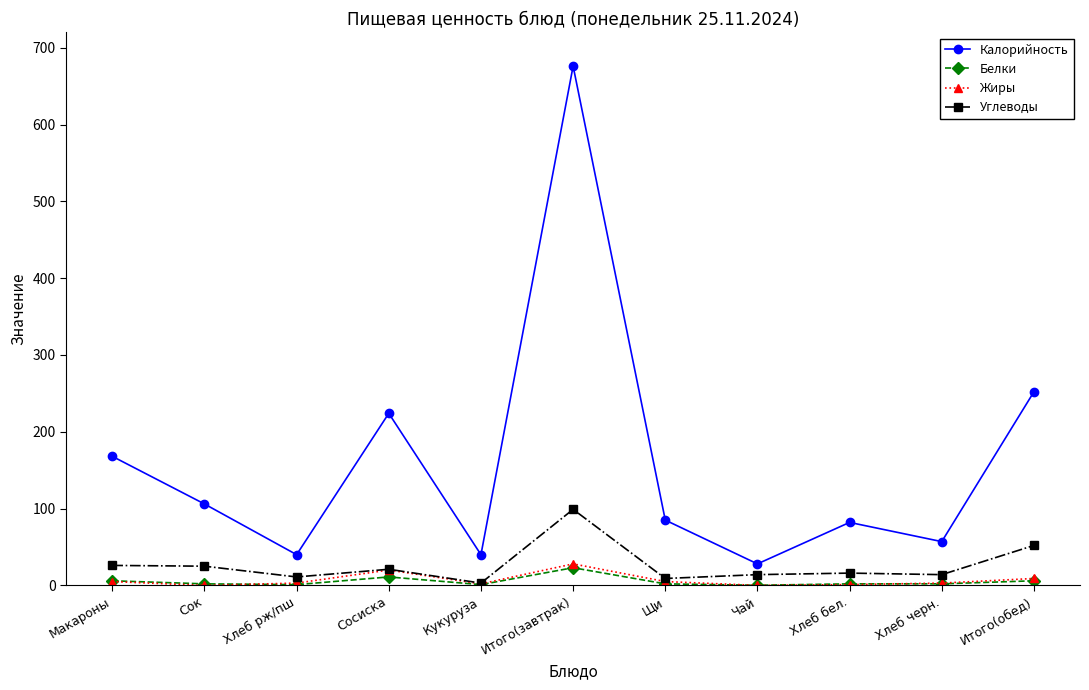

Which series has the widest spread of values?

Калорийность